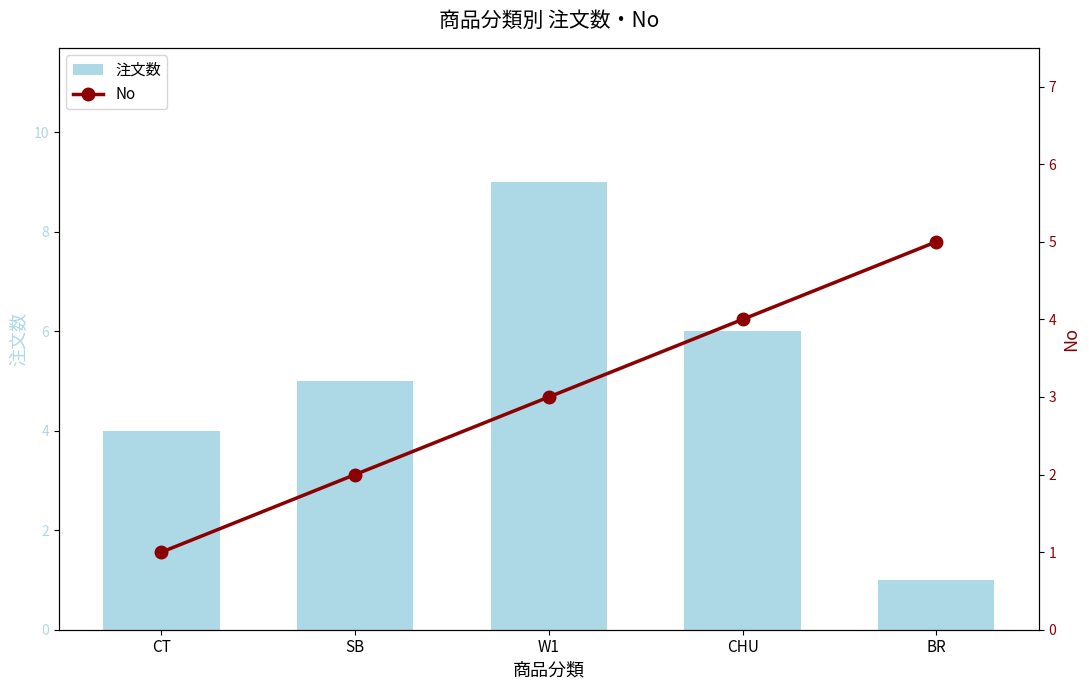

How many values in the No series exceed 3?

2